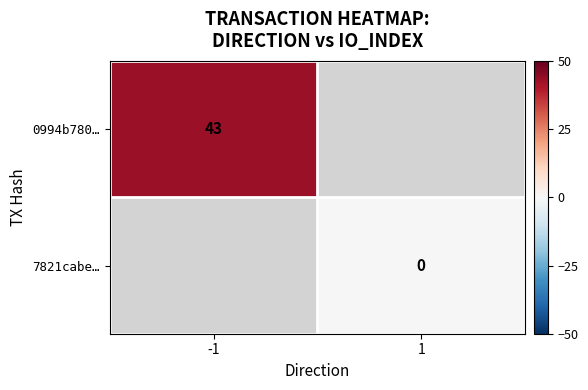

Is the value of 7821cabe… at 1 greater than the value of 0994b780… at -1?

No